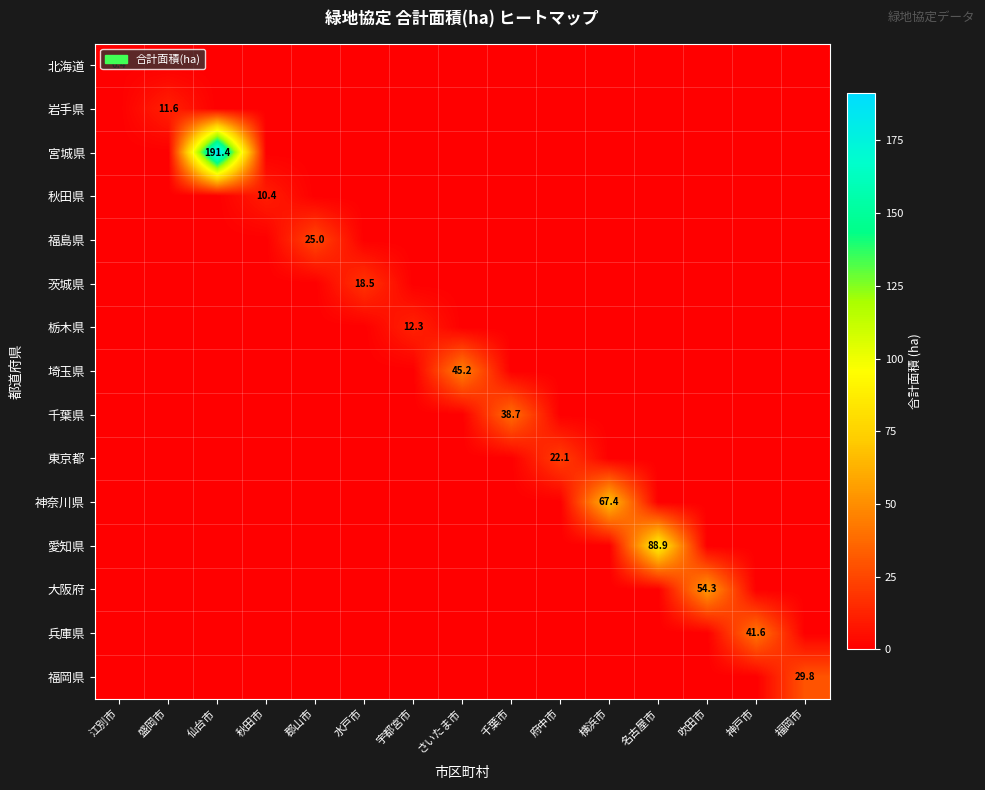

How many values in 大阪府 are above zero?

1